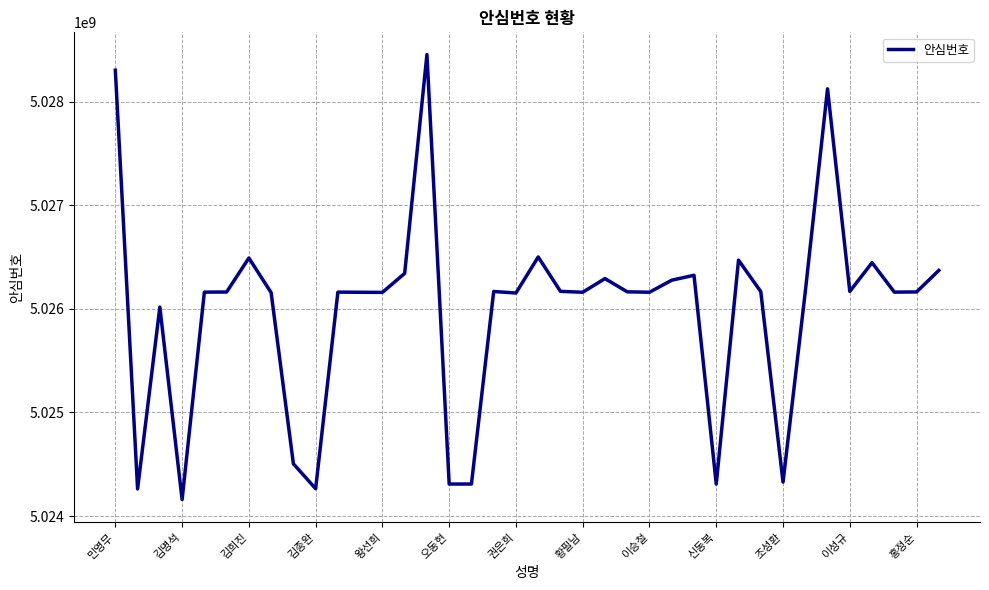

What is the difference between the maximum and minimum values?

4298384